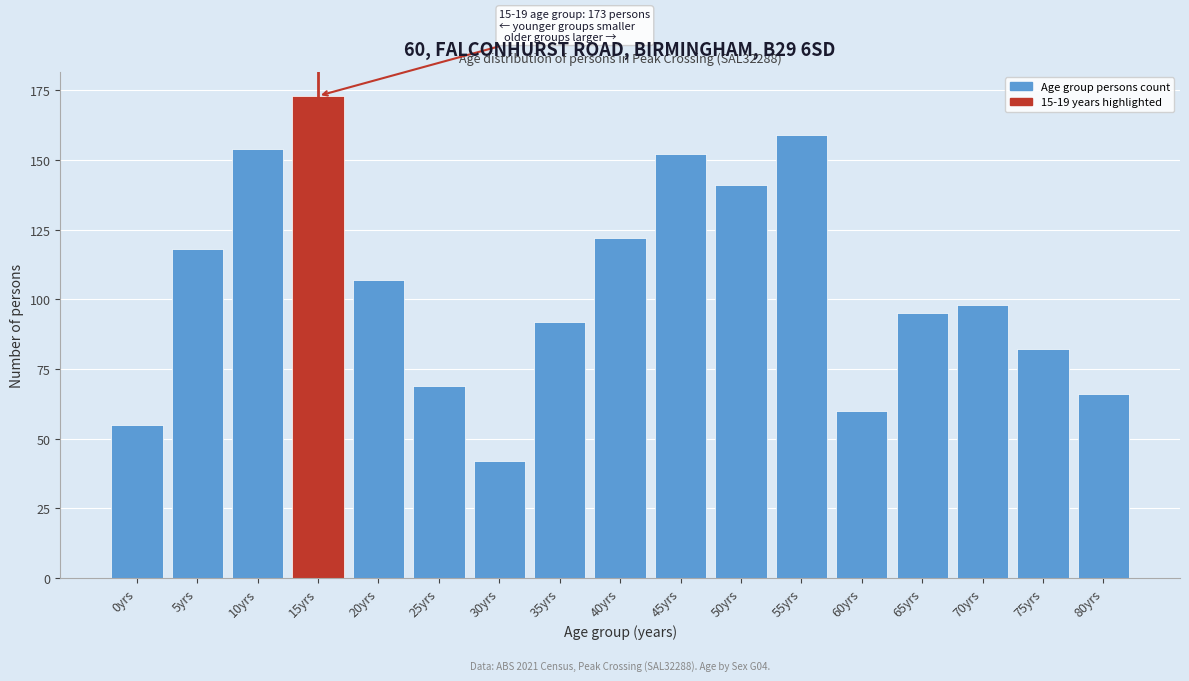

Reading right to left, list all the values displayed in this chart.

80yrs=66	75yrs=82	70yrs=98	65yrs=95	60yrs=60	55yrs=159	50yrs=141	45yrs=152	40yrs=122	35yrs=92	30yrs=42	25yrs=69	20yrs=107	15yrs=173	10yrs=154	5yrs=118	0yrs=55